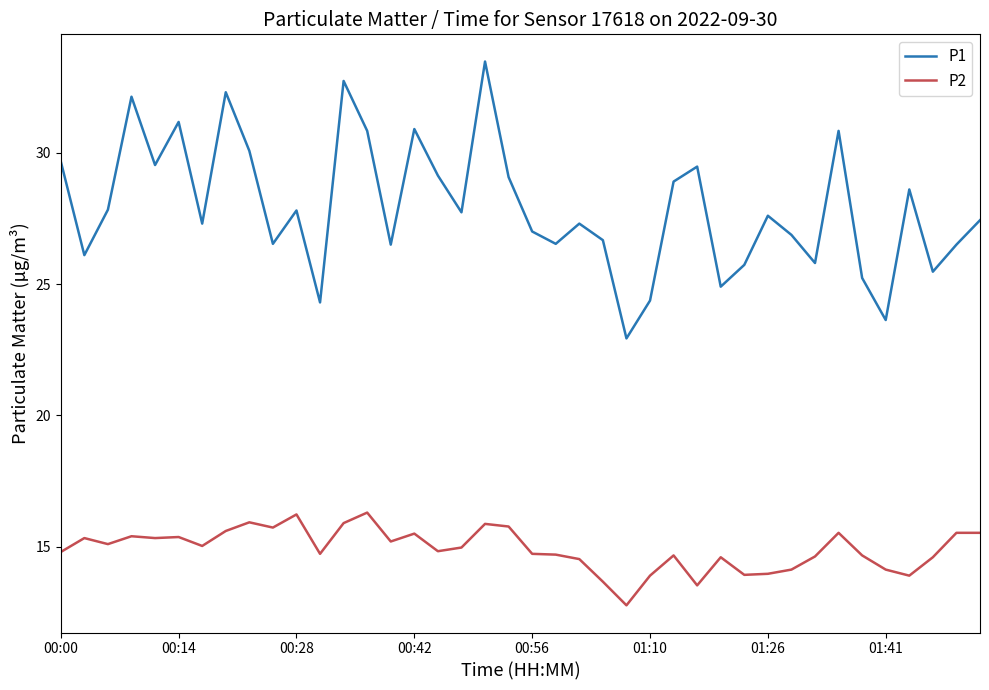

True or false: P1 and P2 cross at least once.

False